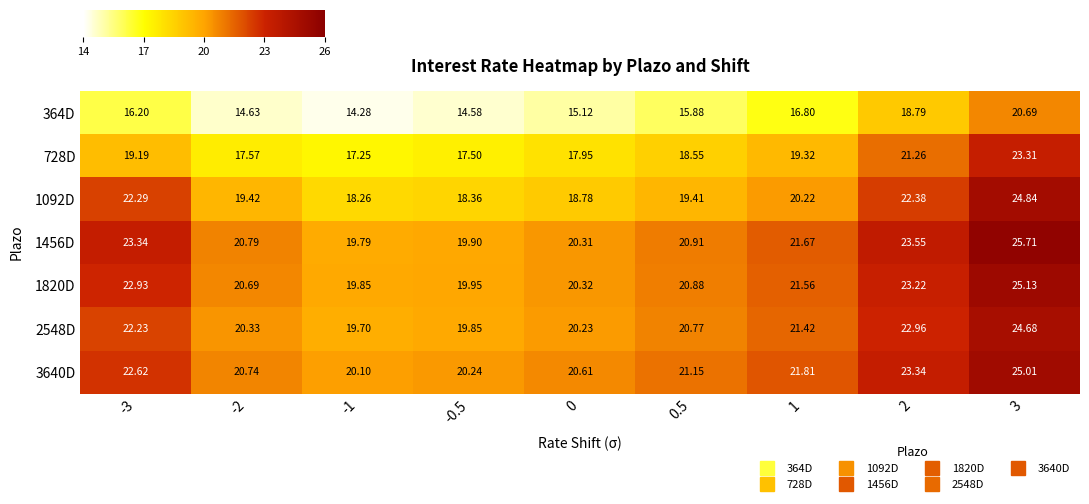

Is the value of 1820D at 3 greater than the value of 364D at -1?

Yes